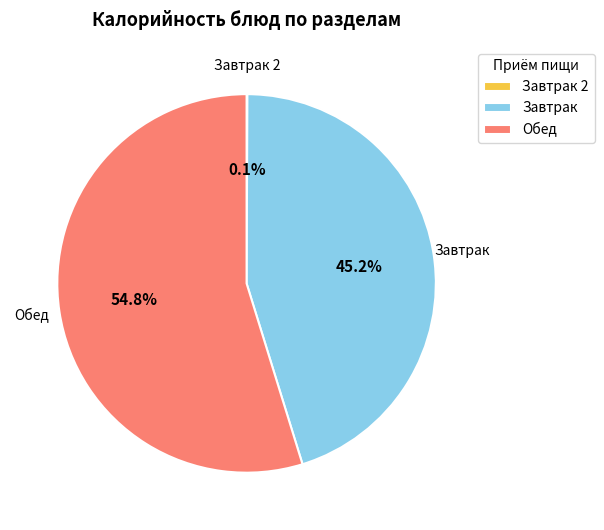

Is there any slice that represents more than half of the pie?

Yes